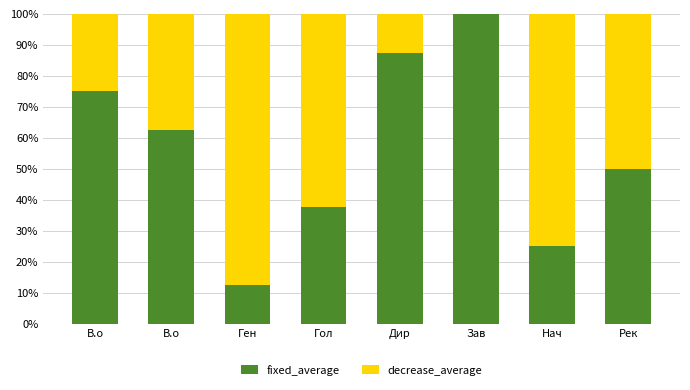

Does the chart contain stacked bars?

Yes